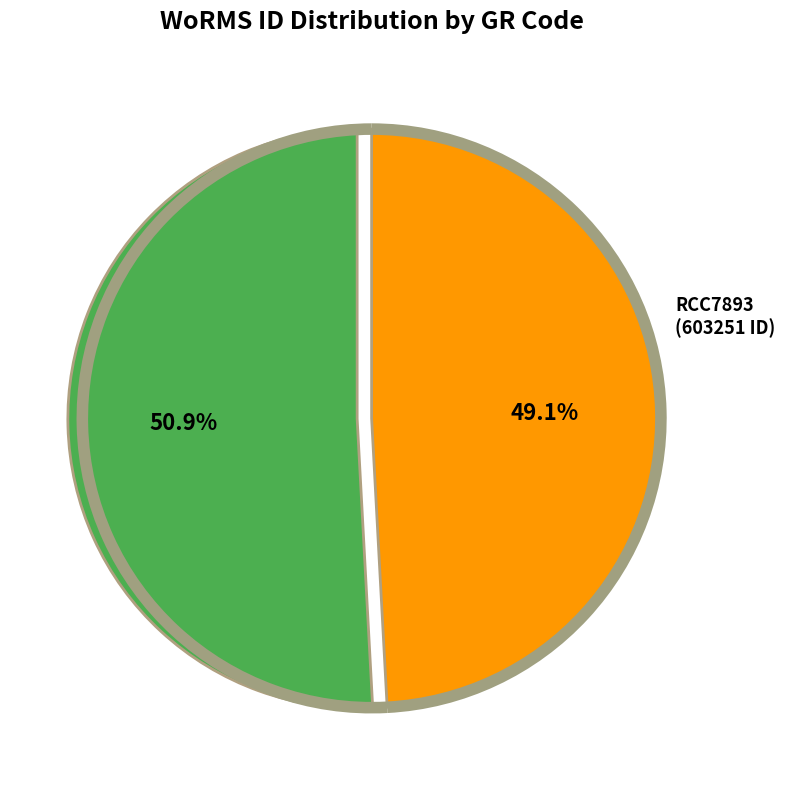

Do RCC5411 and RCC7893 together represent more than half of the pie?

Yes